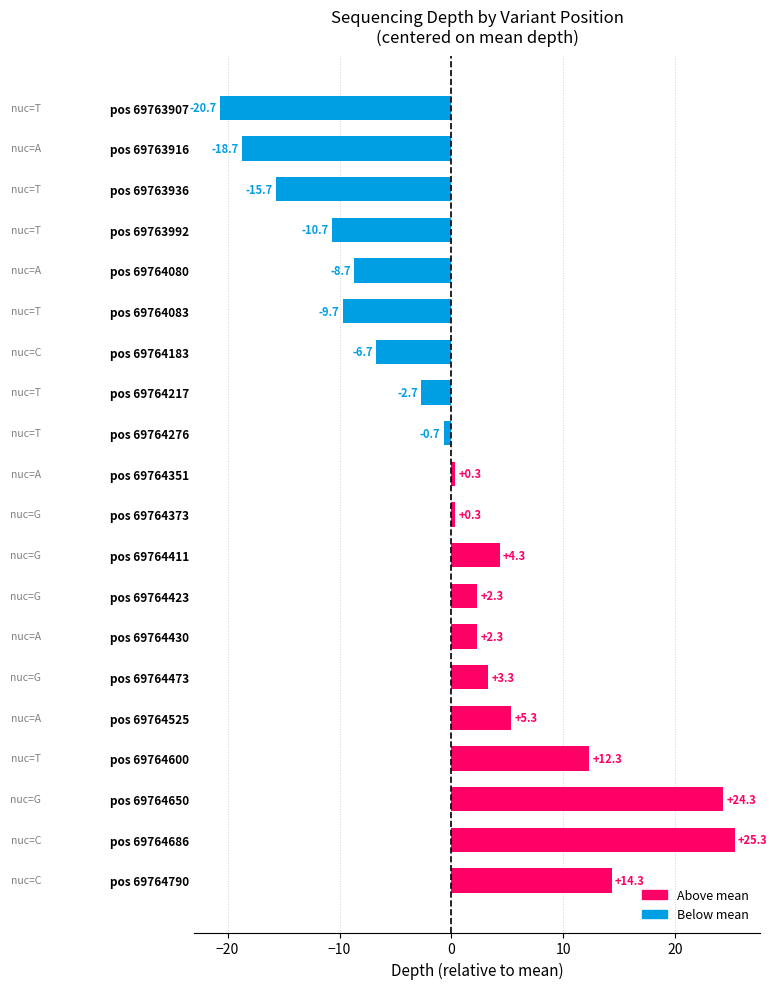

What value does the data have at pos 69764411?

4.3